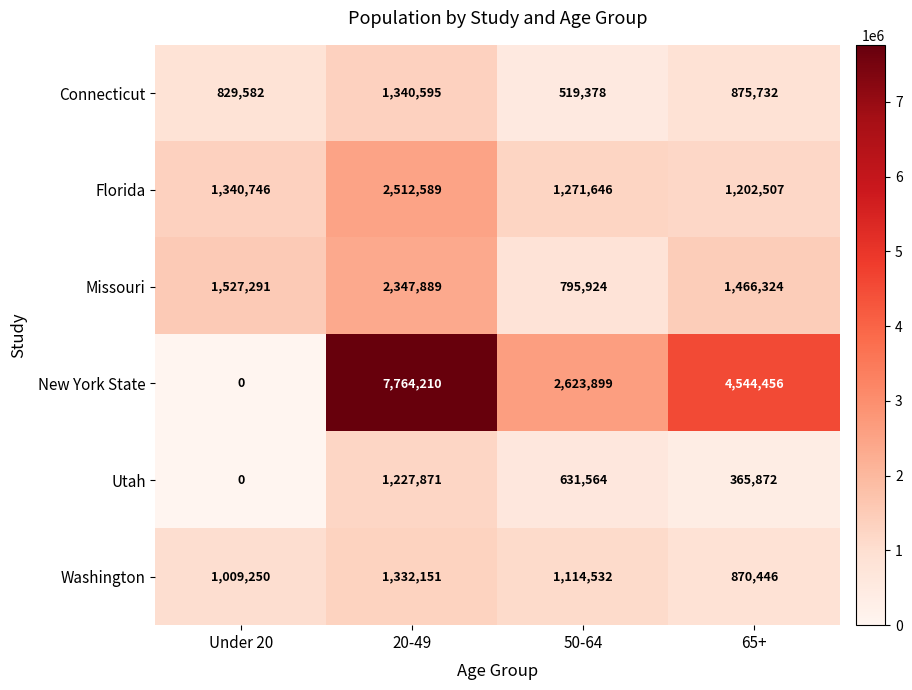

Reading left to right, what are all the values shown in this chart?

Connecticut: 829582	1340595	519378	875732
Florida: 1340746	2512589	1271646	1202507
Missouri: 1527291	2347889	795924	1466324
New York State: 0	7764210	2623899	4544456
Utah: 0	1227871	631564	365872
Washington: 1009250	1332151	1114532	870446